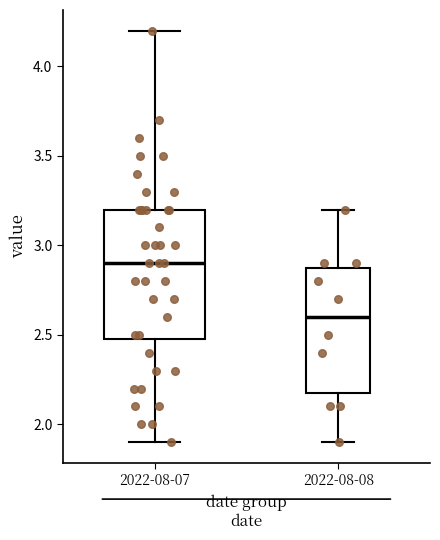

Reading left to right, read every box against the y-axis: the position of its median line, the range the box covers, and the ends of its whiskers. The values are not printed on the chart, so give them approximately, as read against the axis.

2022-08-07: median 2.9, box 2.5 to 3.2, whiskers 1.9 to 4.2
2022-08-08: median 2.6, box 2.2 to 2.9, whiskers 1.9 to 3.2